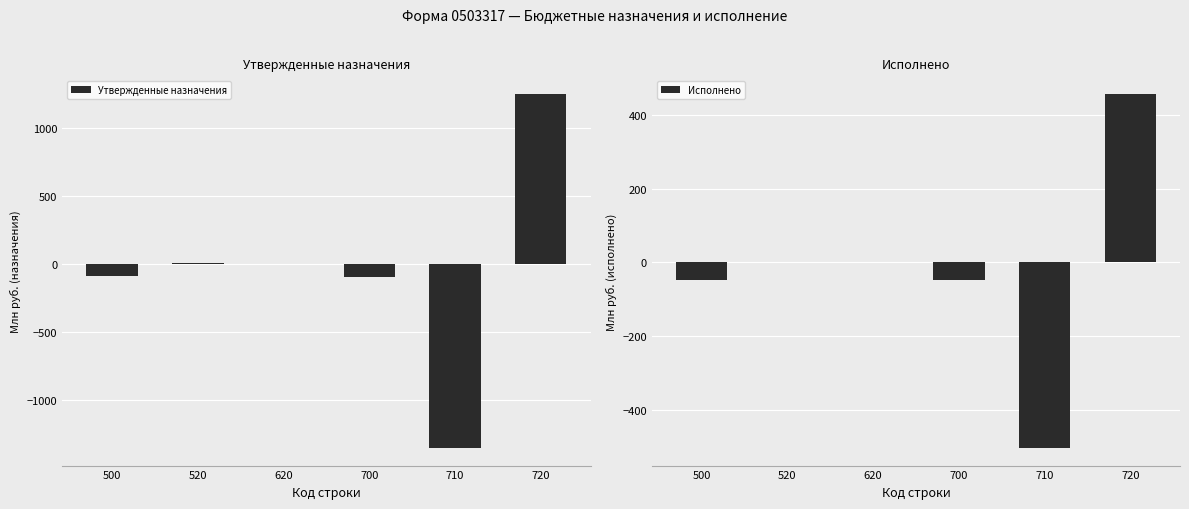

At which category is the sum across all series the highest?

720